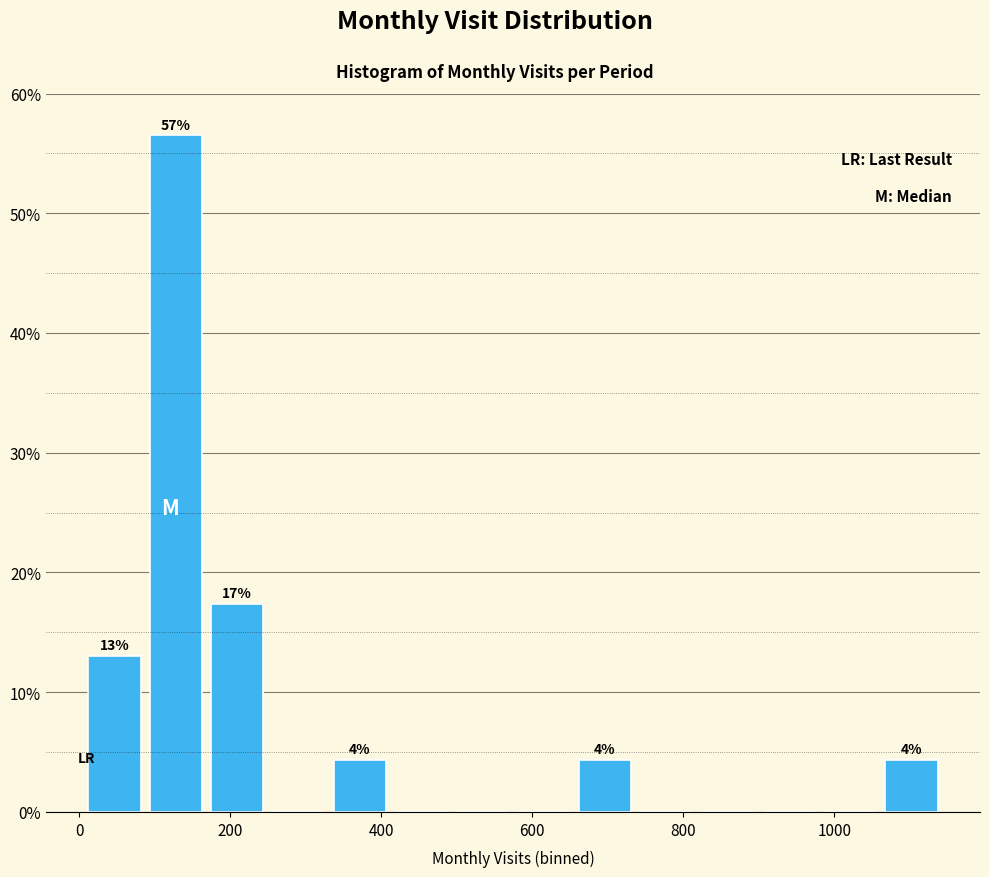

Over which range of the x-axis is the bar tallest?

80 to 160